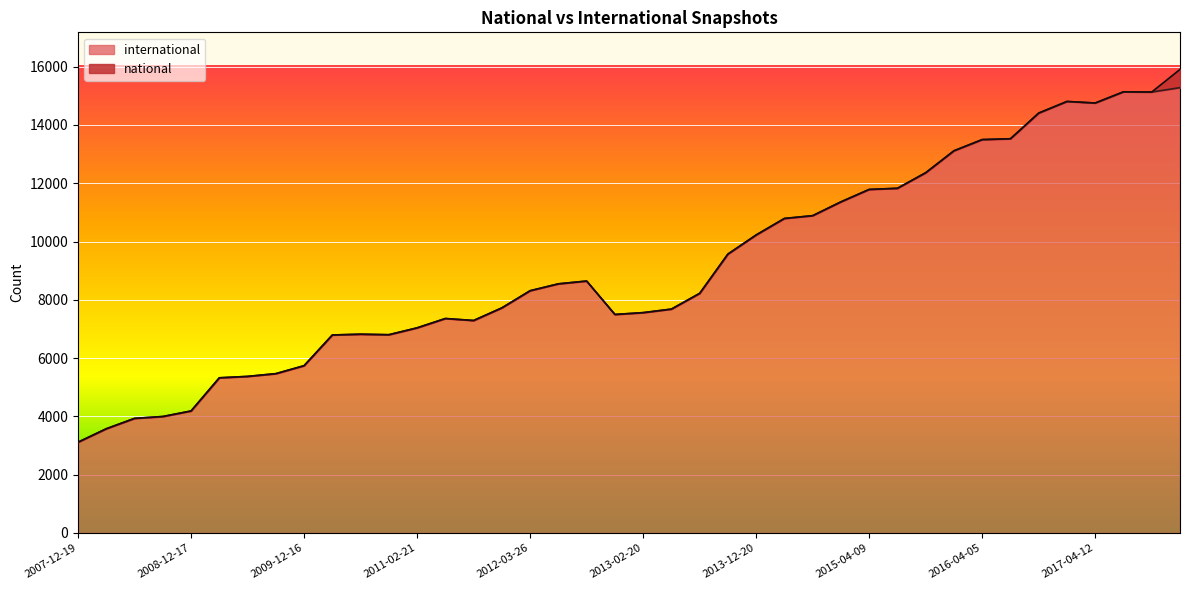

What is the smallest value displayed?

3114